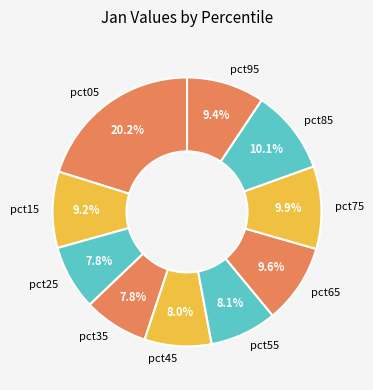

Which category has the biggest portion of the pie?

pct05